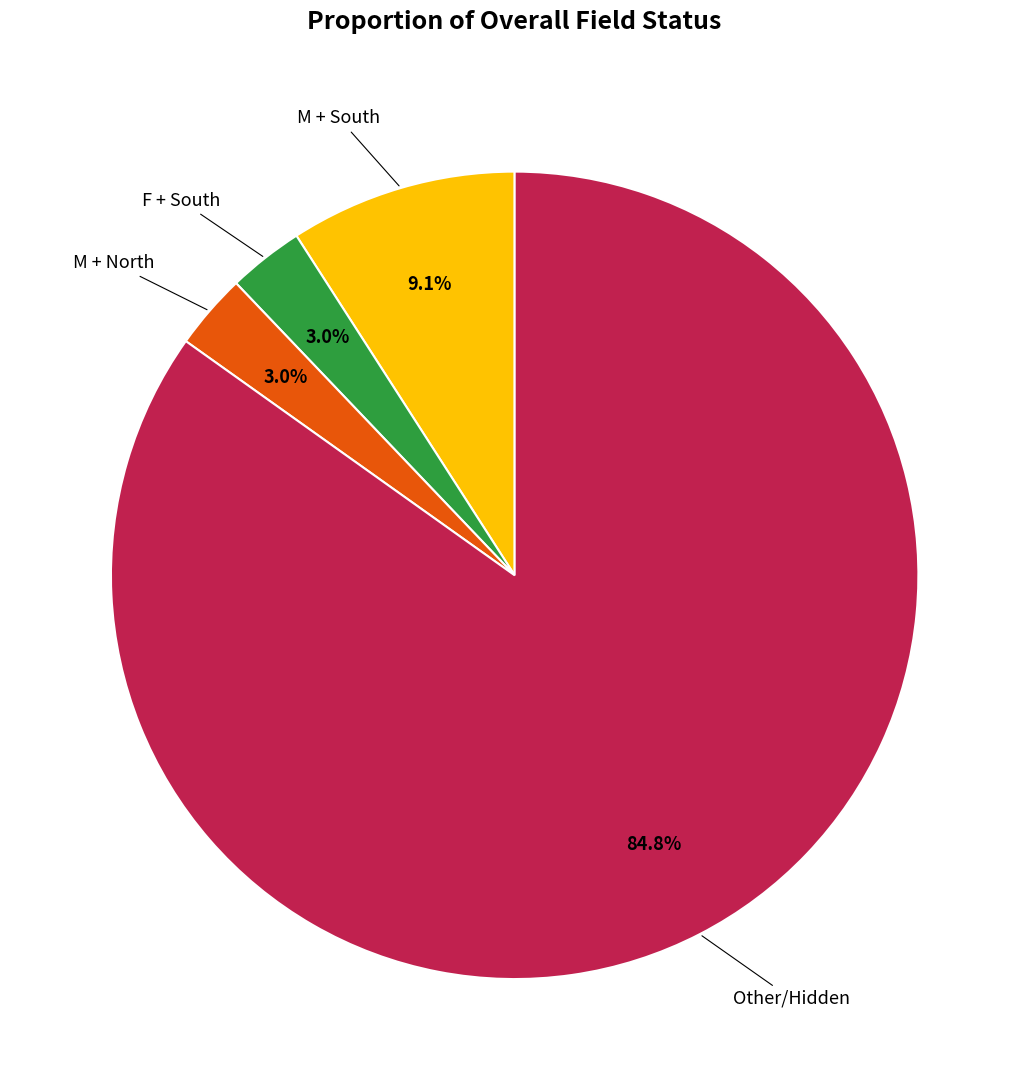

Is there any slice that represents more than half of the pie?

Yes